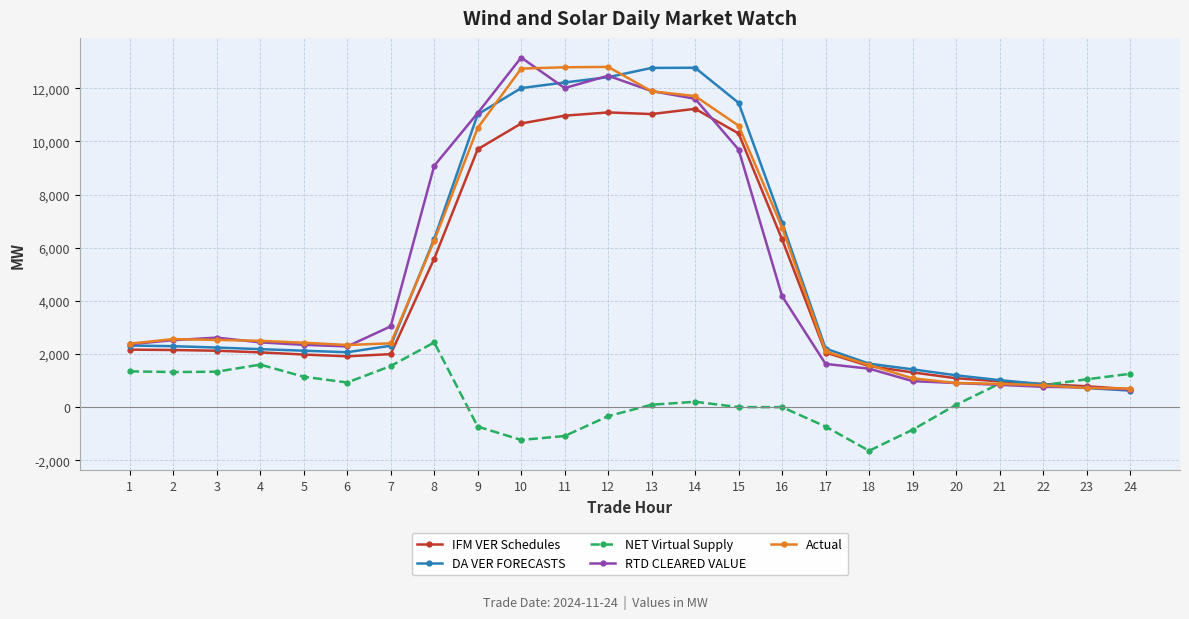

The value of IFM VER Schedules at 19 is 1310.4. True or false?

True